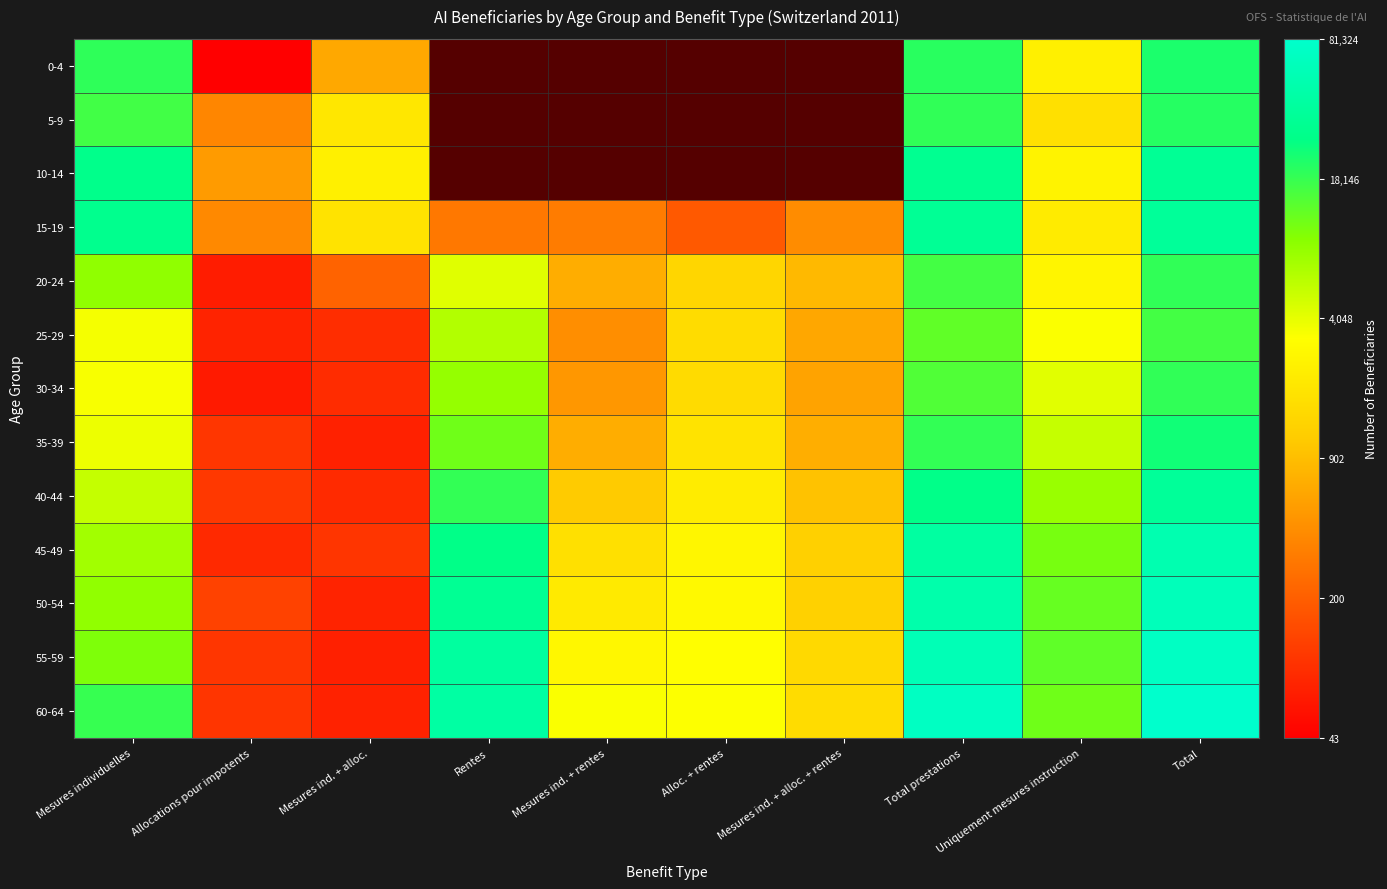

The 15-19 series shows 3.9 at Mesures ind. + alloc. + rentes. True or false?

False